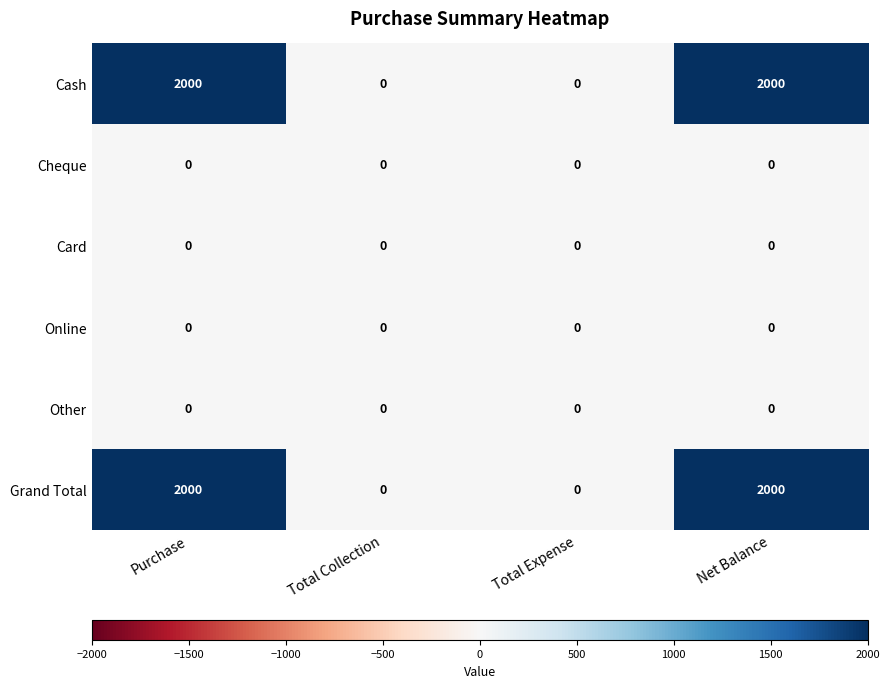

What is the maximum value shown in the chart?

2000